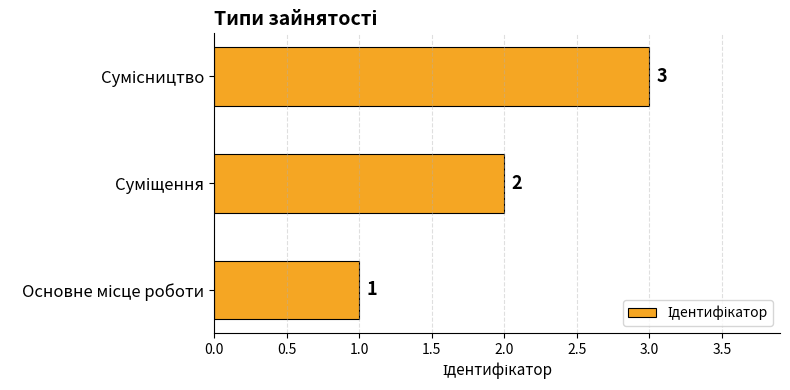

How many values are between 1 and 3?

3